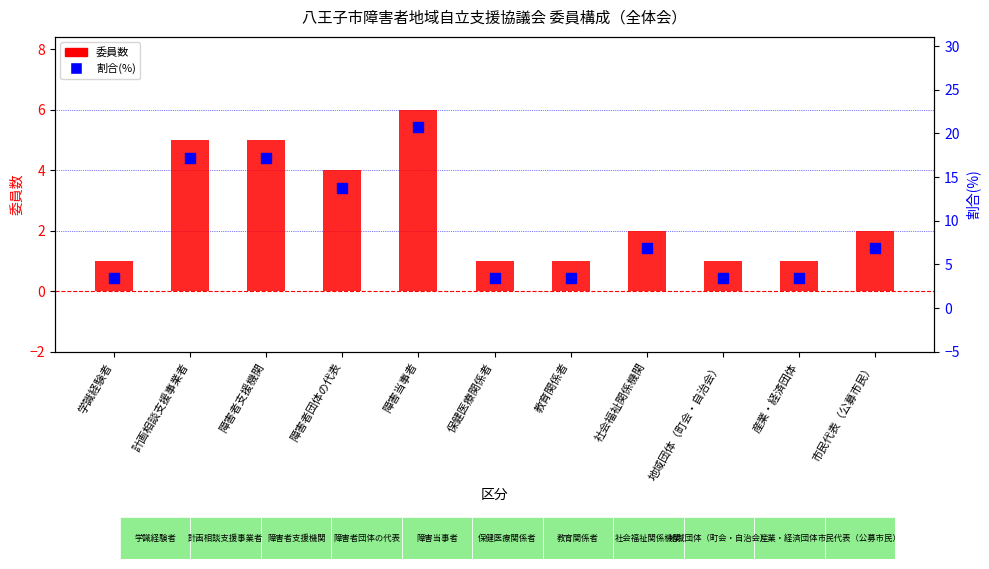

Which series has the widest spread of Y values?

割合(%)